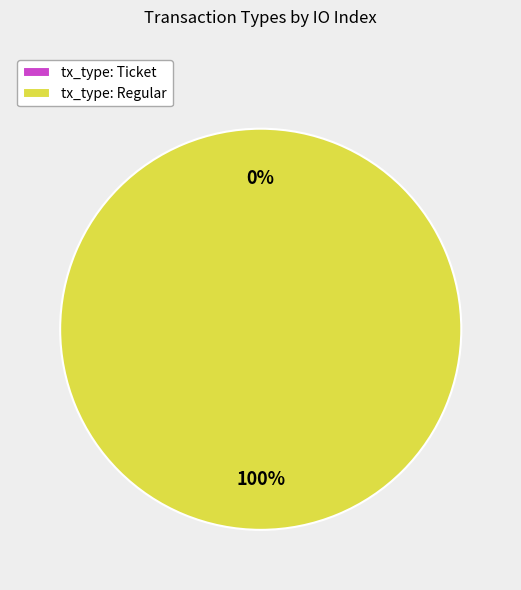

To the nearest percent, what is the difference between the largest and smallest slice percentages?

100%